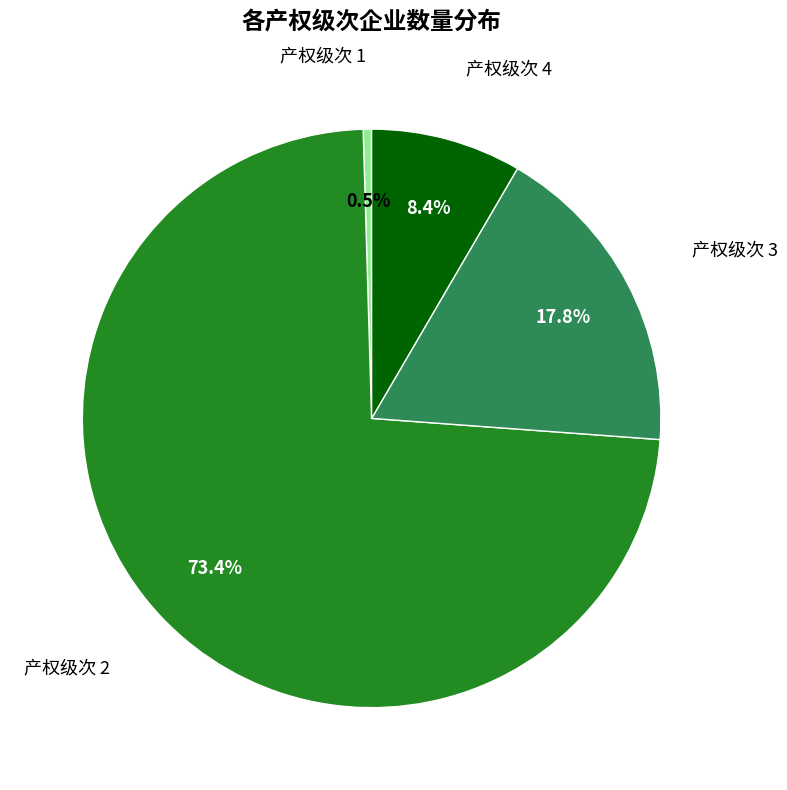

Is there any slice that represents more than half of the pie?

Yes